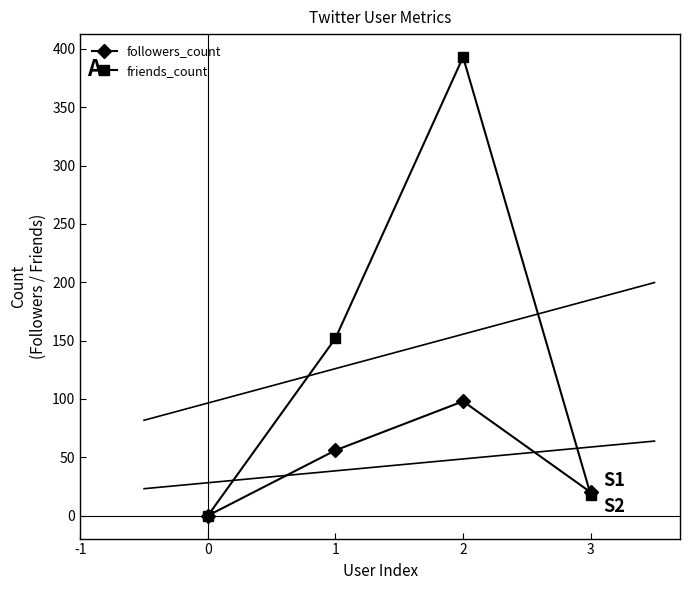

Rank the series by their maximum value, from highest to lowest.

friends_count, followers_count